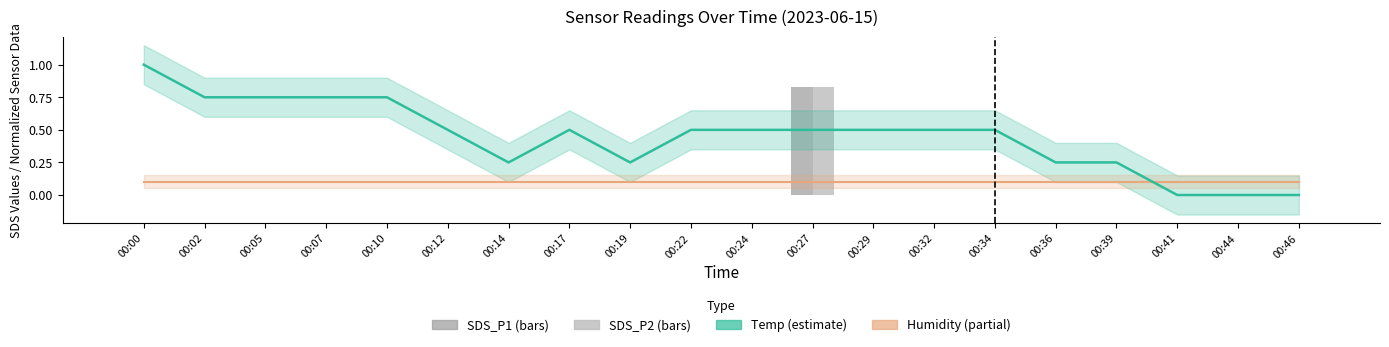

Count the SDS_P2 values in the range 0 to 1.

20